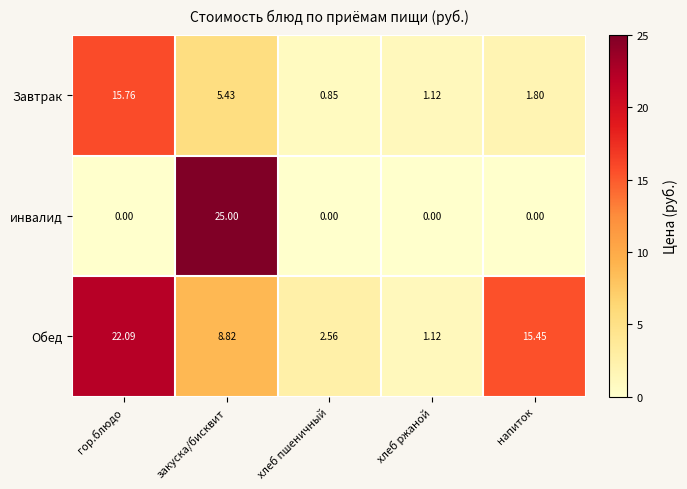

Rank the categories by Обед value from lowest to highest.

хлеб ржаной, хлеб пшеничный, закуска/бисквит, напиток, гор.блюдо